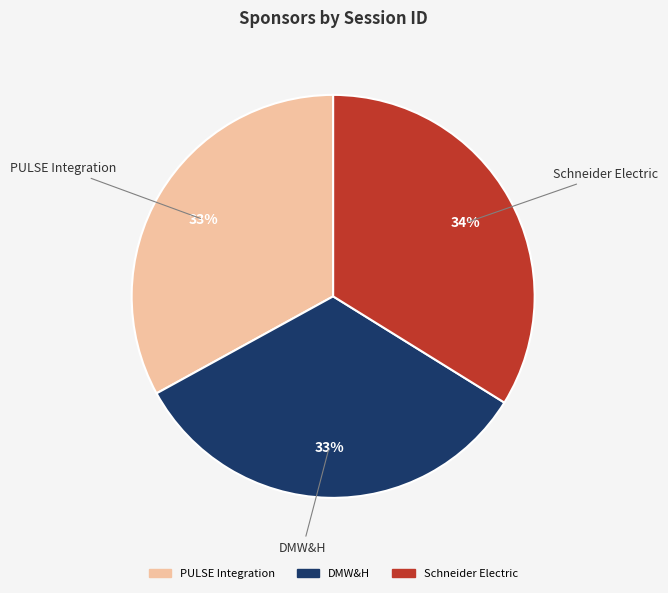

How many segments does this pie chart have?

3